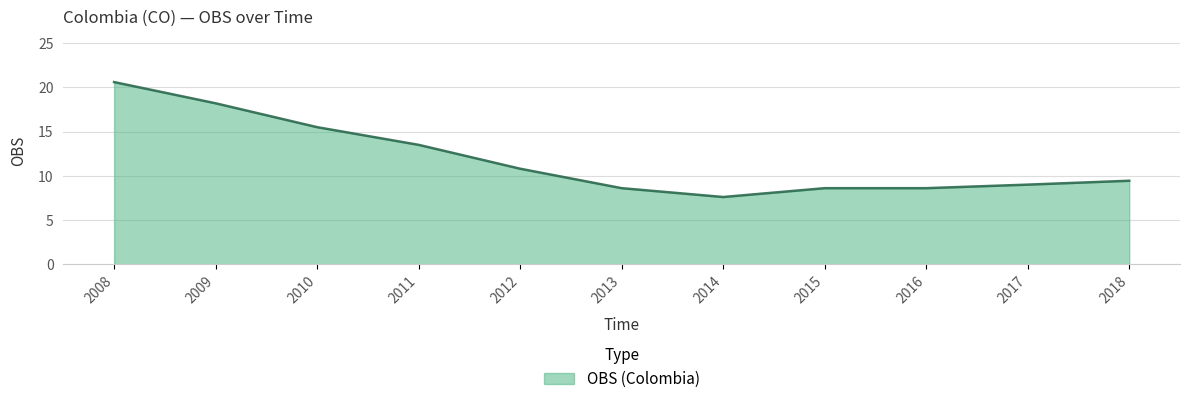

At which label does the data first exceed 9?

2008